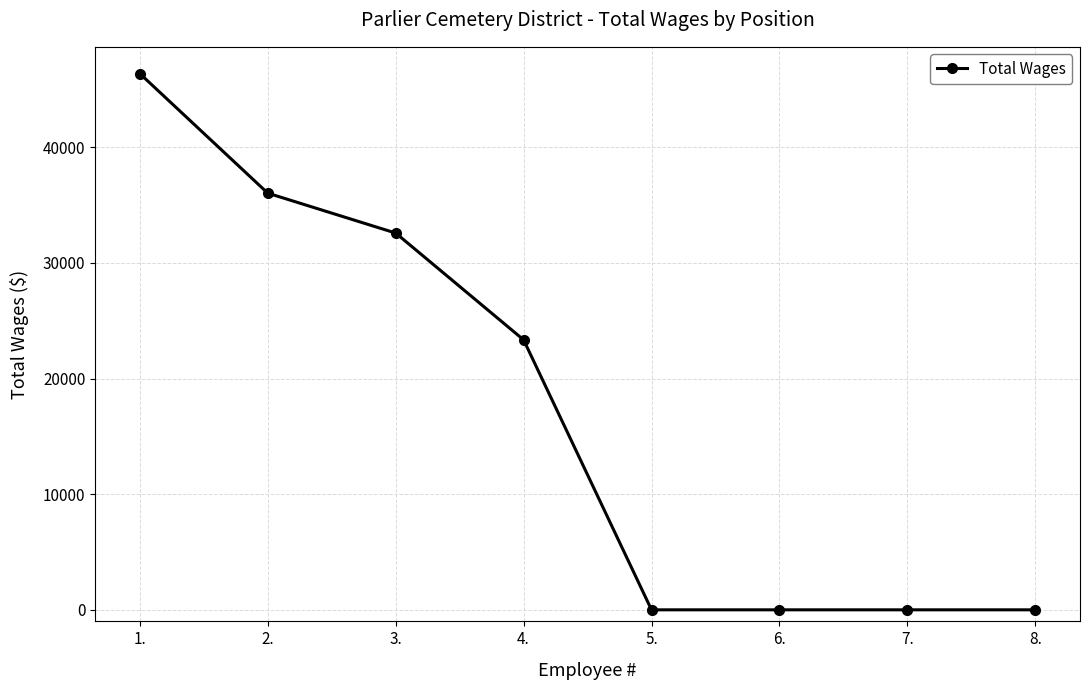

Does the chart have visible grid lines?

Yes